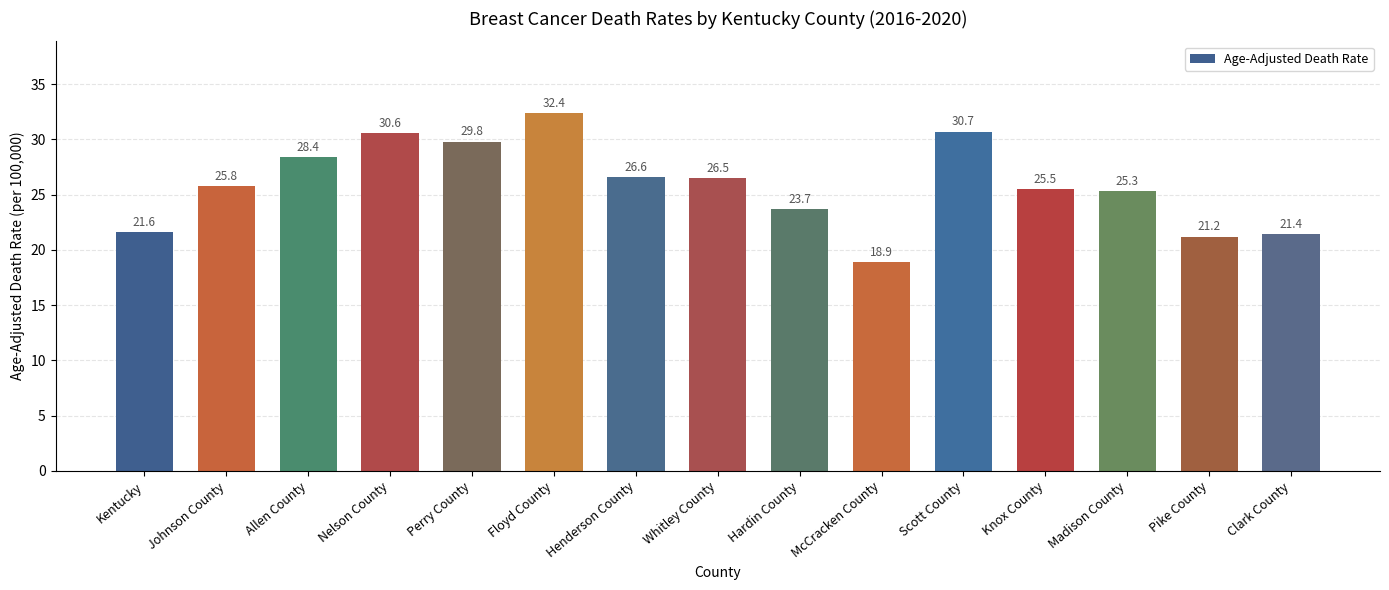

Are the bars horizontal?

No